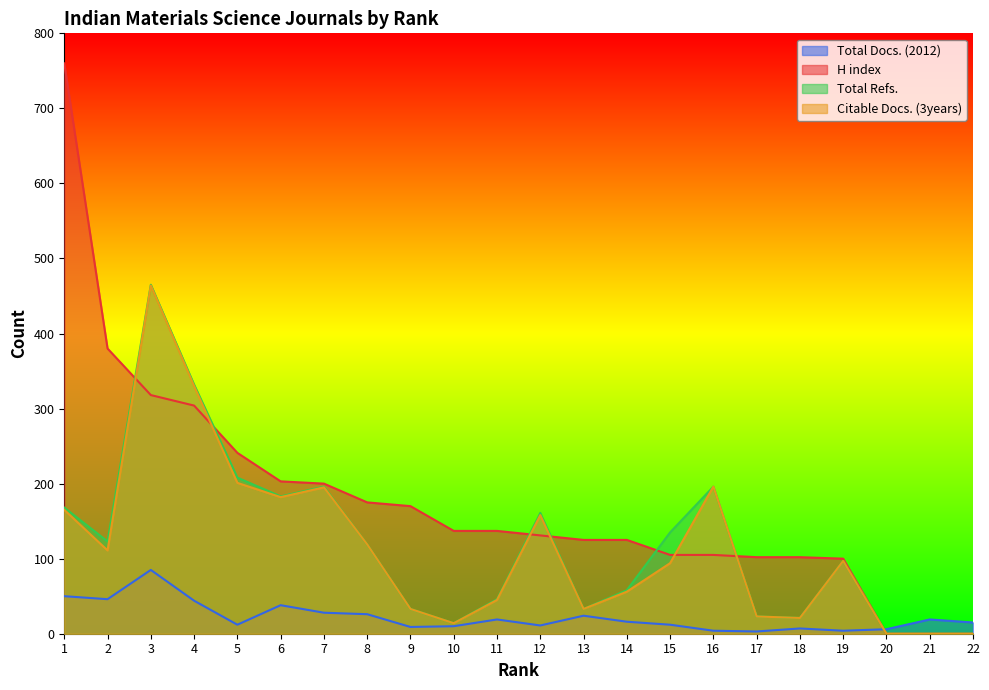

Reading right to left, what are all the values shown in this chart?

Total Docs. (2012): 15	19	6	4	7	3	4	12	16	24	11	19	10	9	26	28	38	12	44	85	46	50
H index: 0	0	0	100	102	102	105	105	125	125	131	137	137	170	175	200	203	241	304	318	380	760
Total Refs.: 0	0	0	97	21	23	196	135	58	33	161	46	14	33	119	196	183	208	332	465	123	168
Citable Docs. (3years): 0	0	0	97	21	23	196	94	56	33	158	45	14	33	119	195	182	201	330	464	111	165